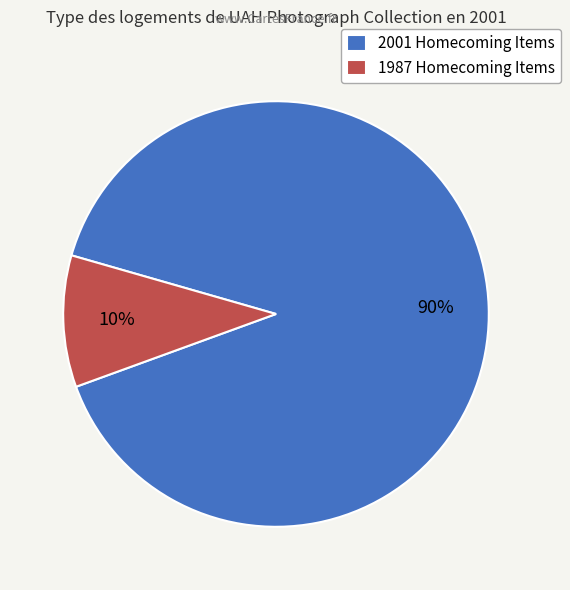

Combined, do 1987 Homecoming Items and 2001 Homecoming Items account for over 50%?

Yes